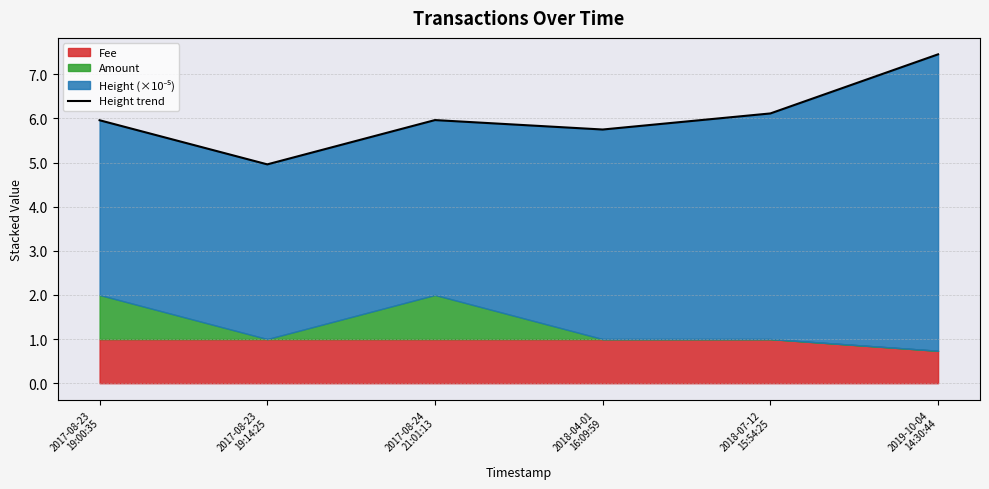

What is the maximum value shown in the chart?

7.5